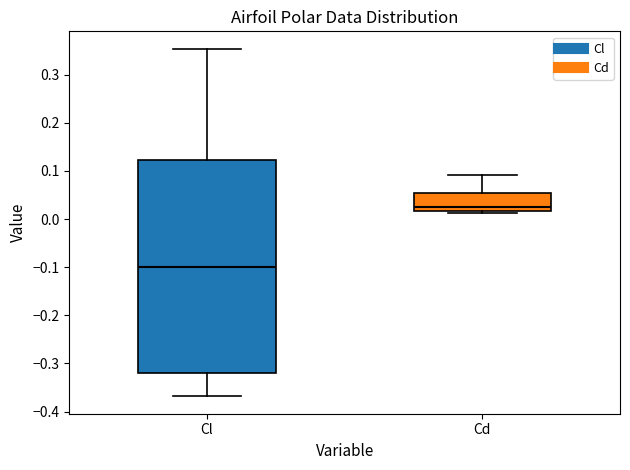

Which box's median line is the lowest?

Cl